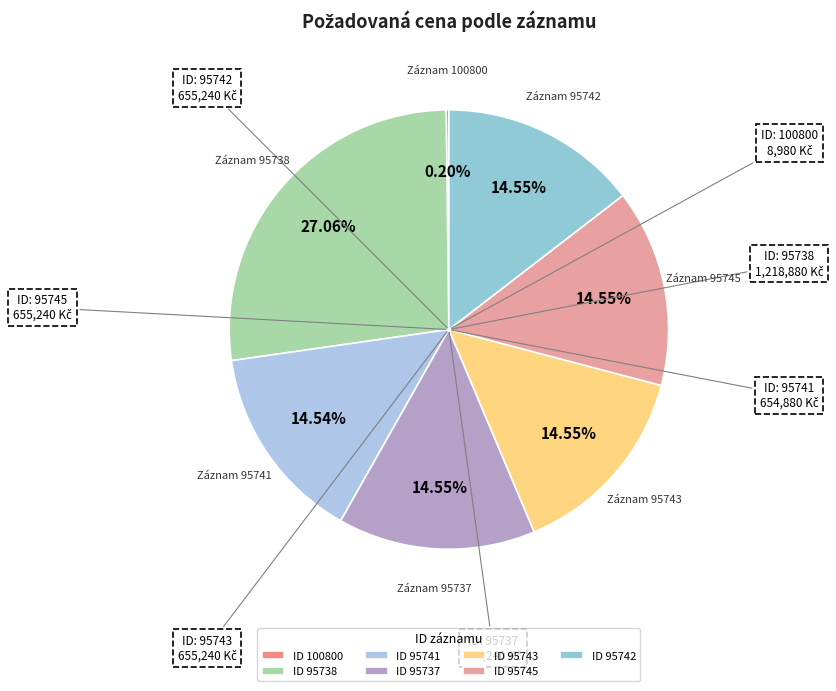

Approximately how many times larger is the value at Záznam 95737 compared to Záznam 95738?

0.5